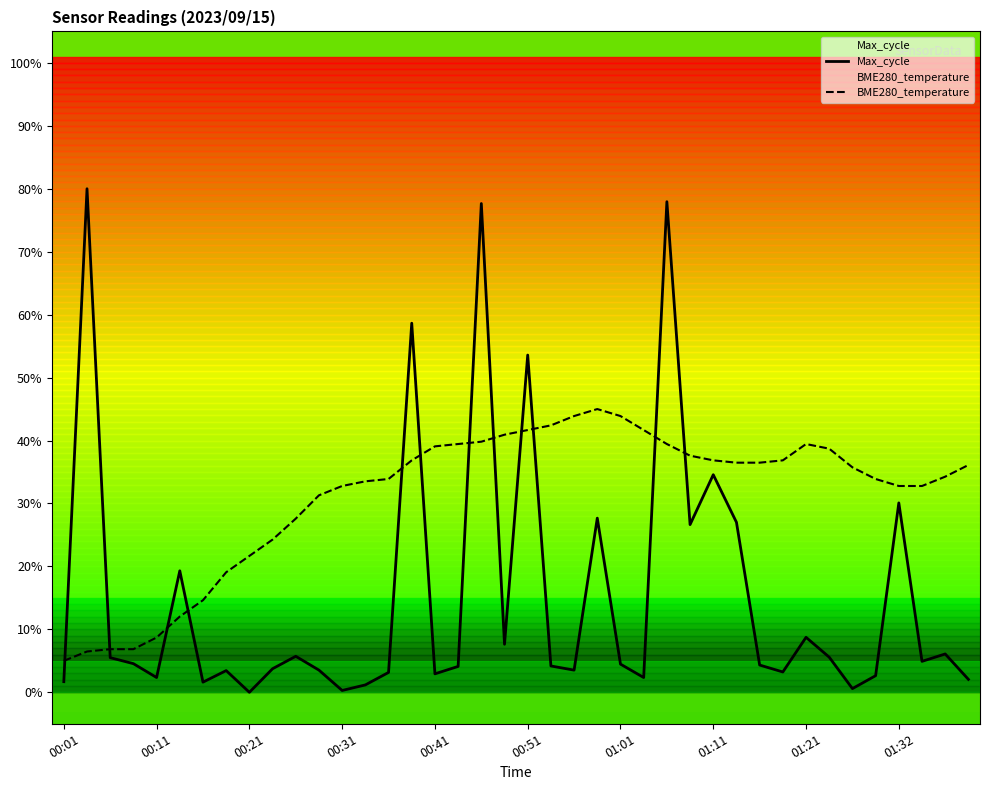

In BME280_temperature, how many points are higher than both neighbors (excluding endpoints)?

2